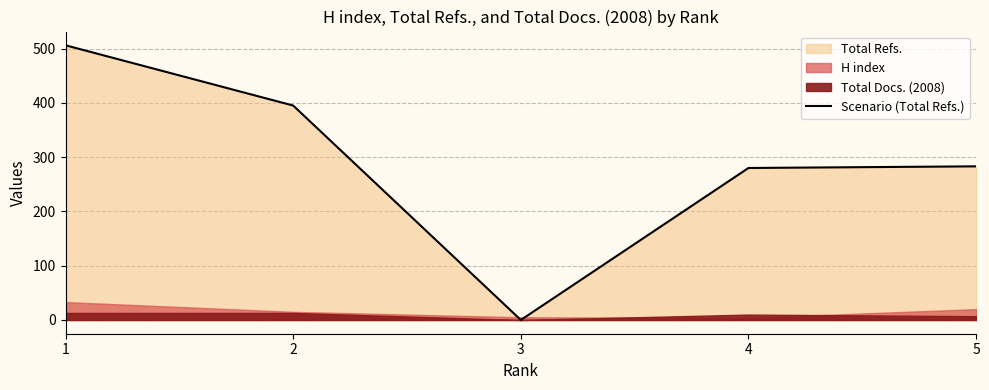

What is the average value?

293